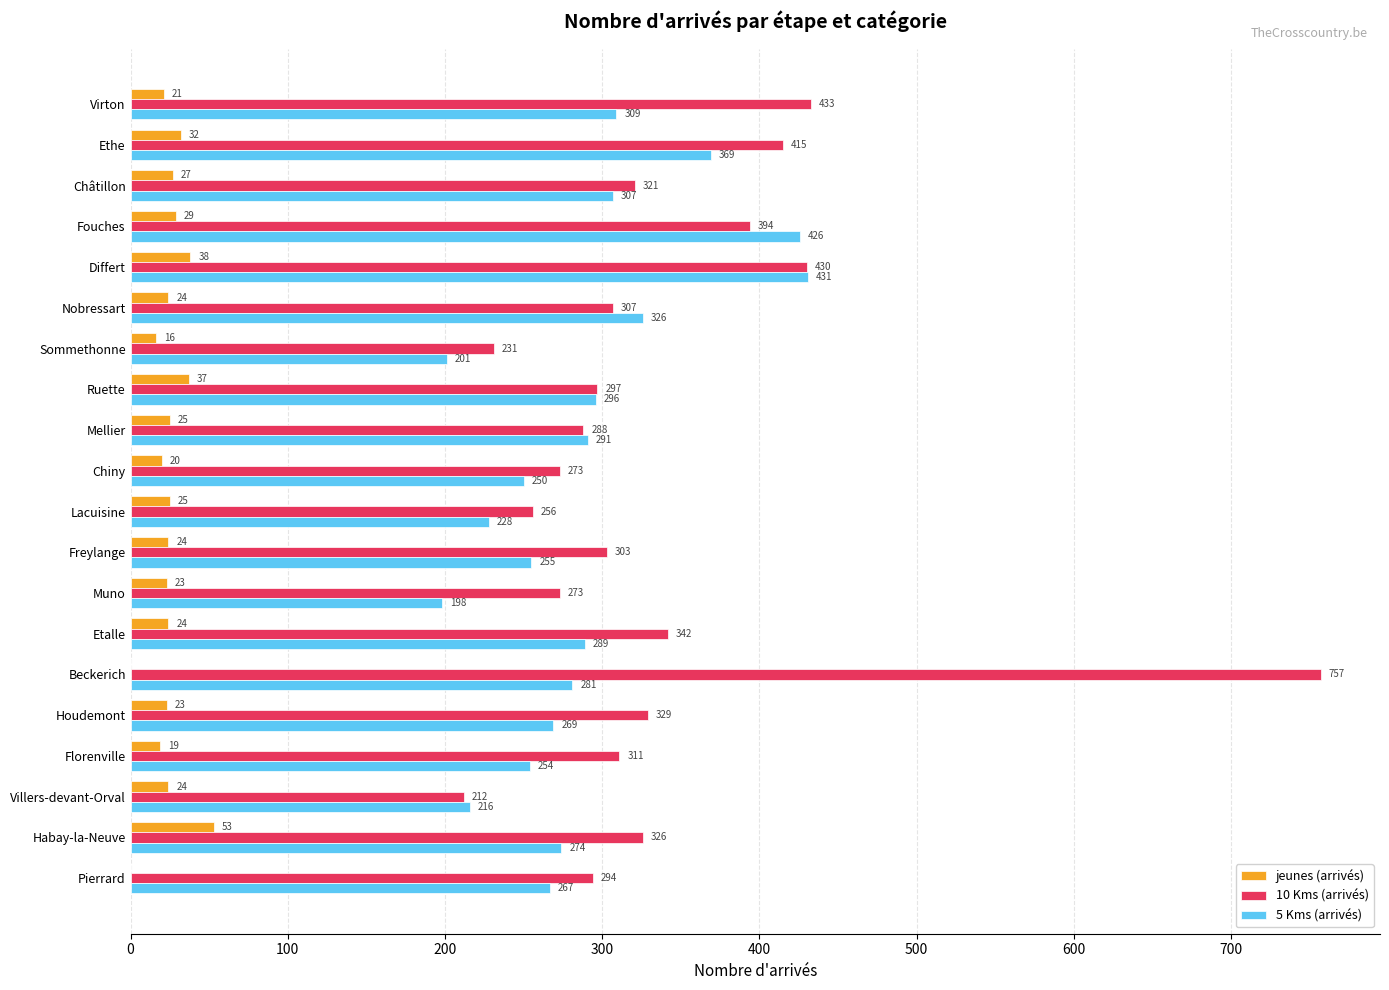

True or false: 10 Kms (arrivés) has a value of 342 at Etalle.

True